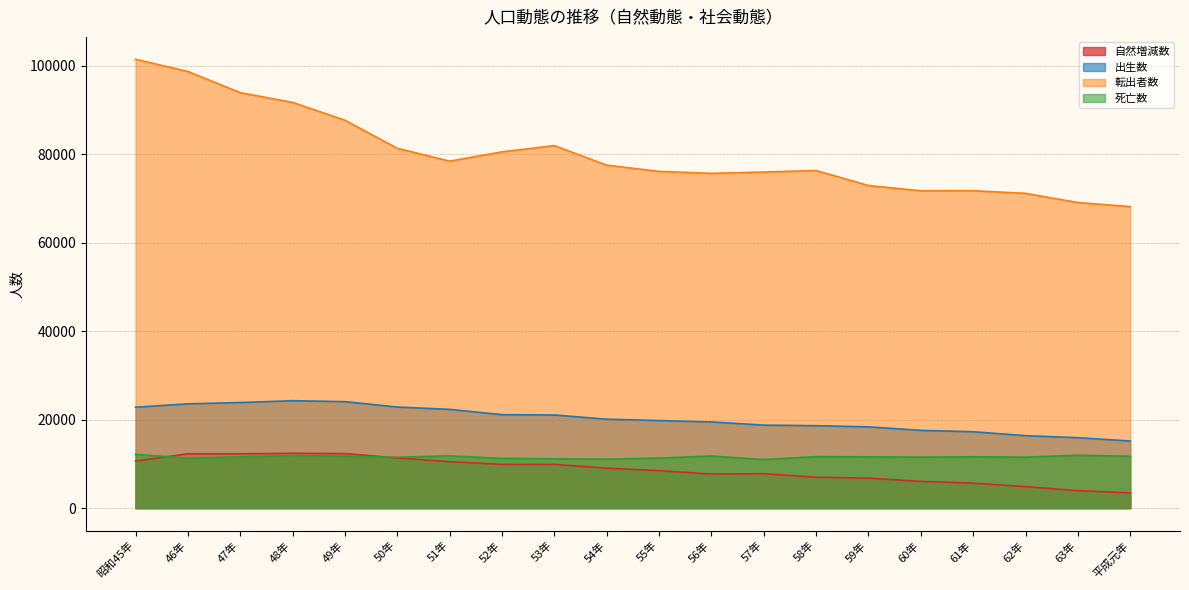

What is the difference between the second highest and minimum values in the 死亡数 series?

984